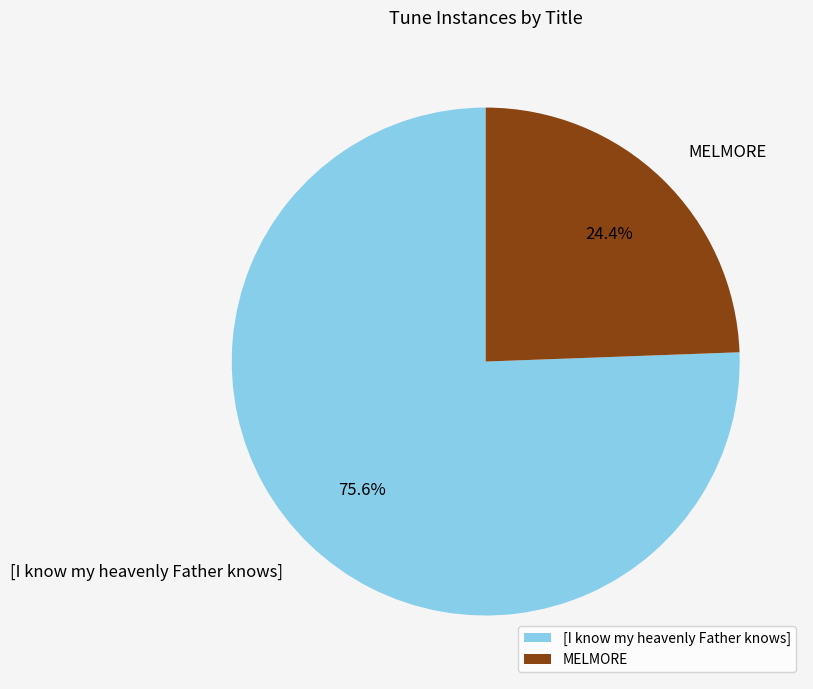

To the nearest percent, what portion does [I know my heavenly Father knows] represent?

76%